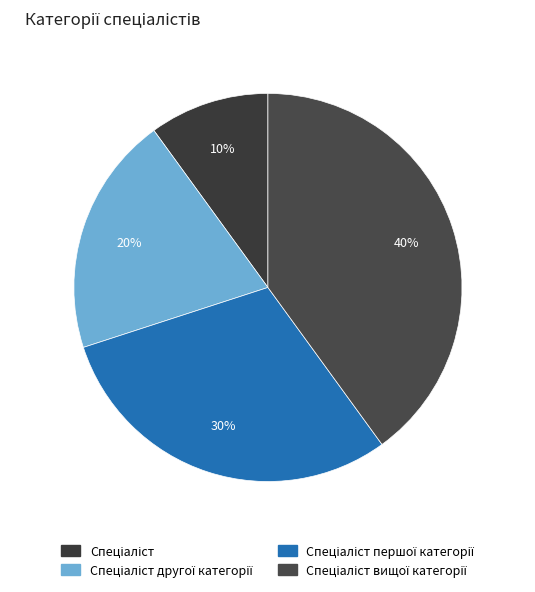

Is there a majority slice in this chart?

No